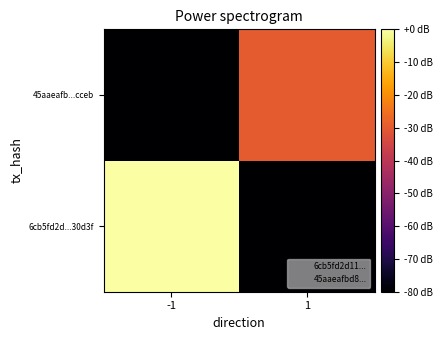

How many distinct data groups are displayed?

2